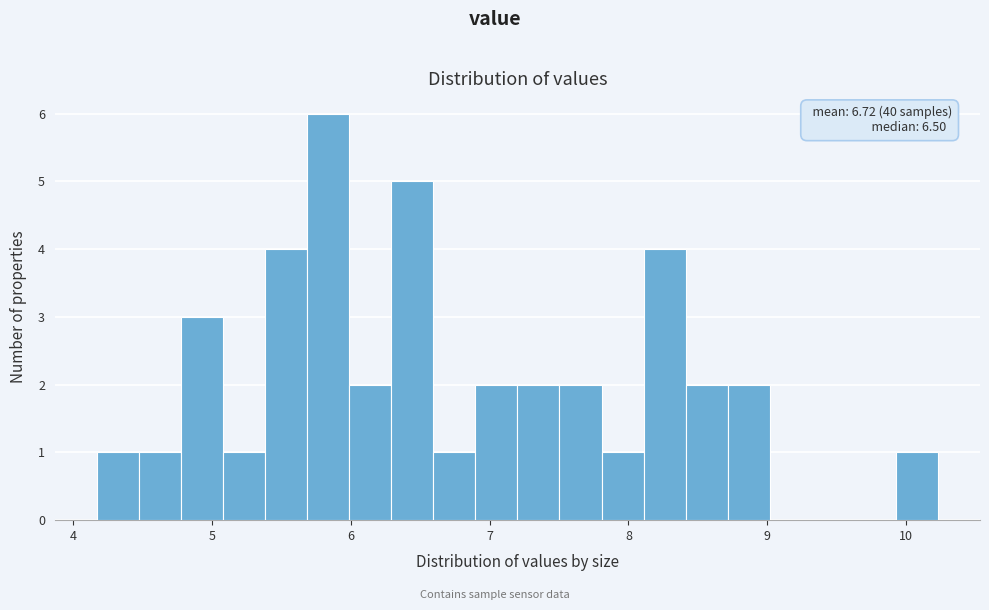

Read against the x-axis, roughly where is the centre of the tallest bar?

5.8